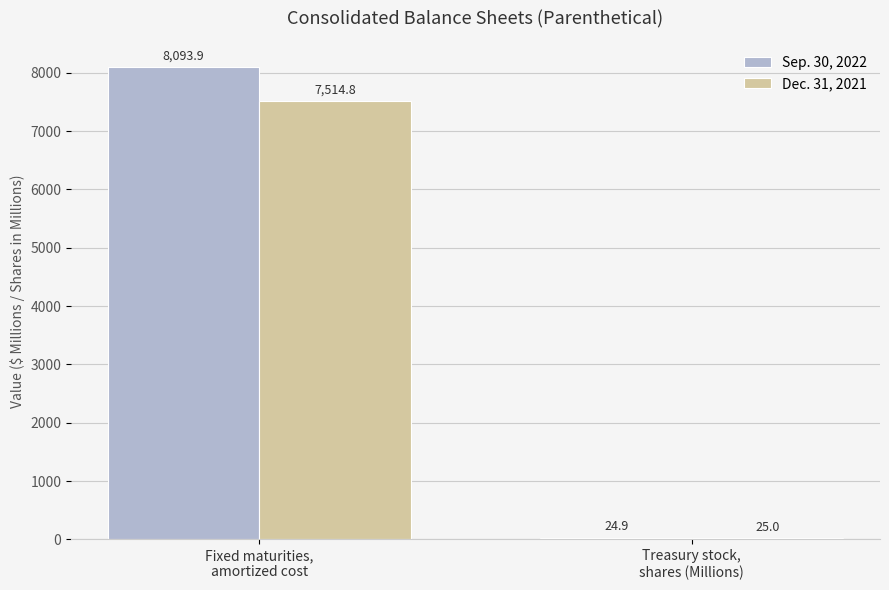

What is the sum of all Sep. 30, 2022 values?

8118.8